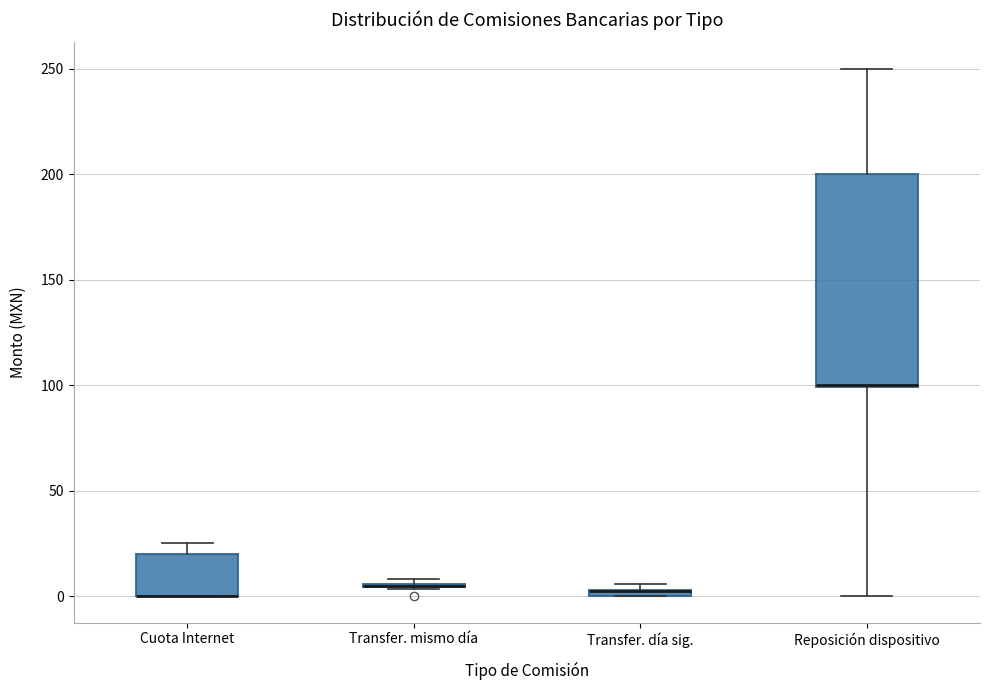

Comparing the boxes themselves (not the whiskers), which one is the tallest?

Reposición dispositivo